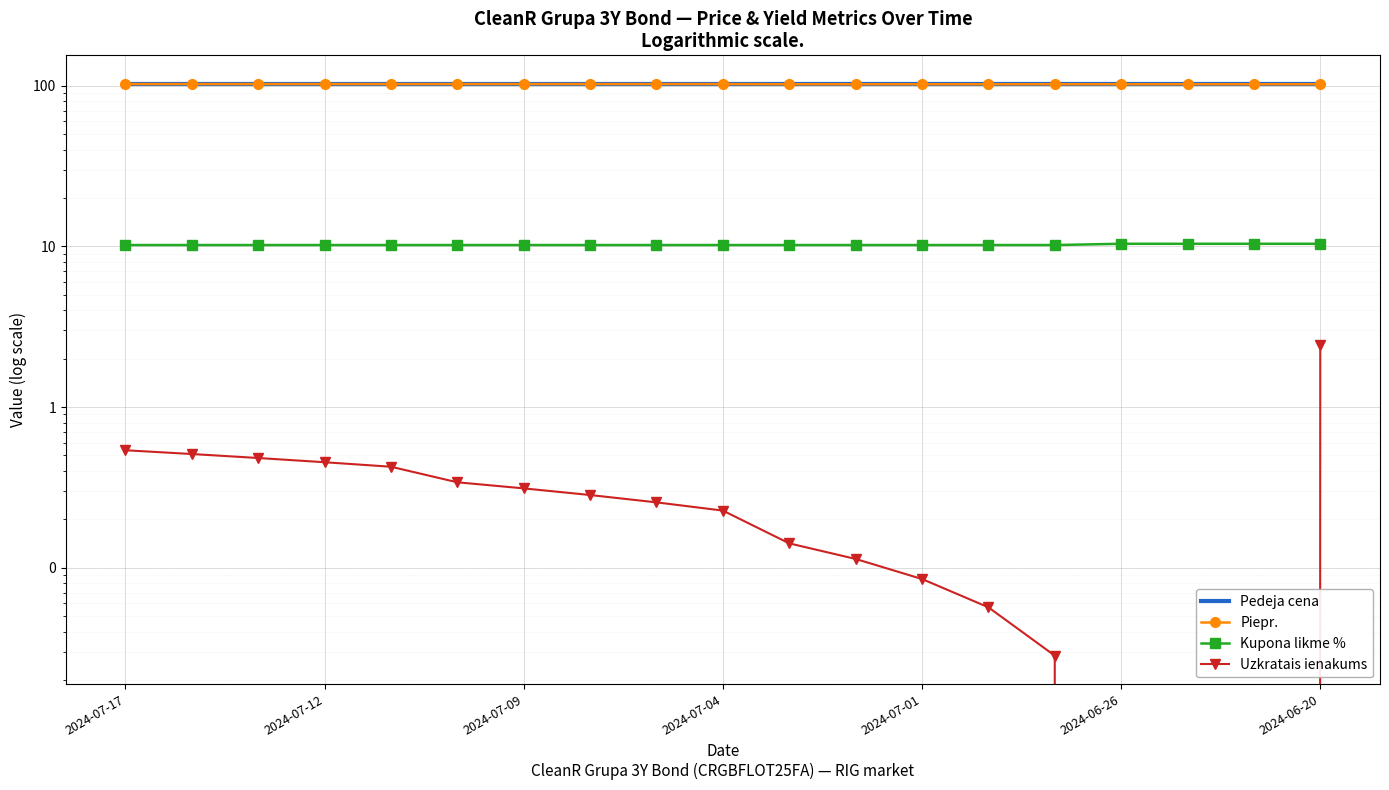

True or false: Pedeja cena and Kupona likme % cross at least once.

False